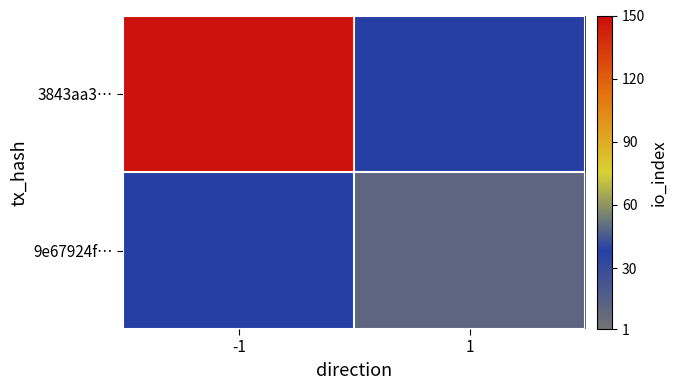

Which series has the largest range (max minus min)?

3843aa3…